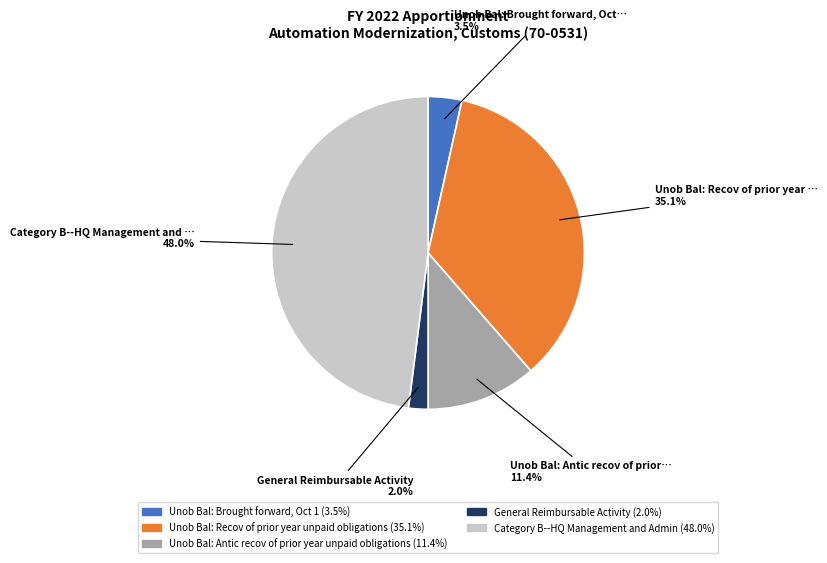

Is there any slice that represents more than half of the pie?

No